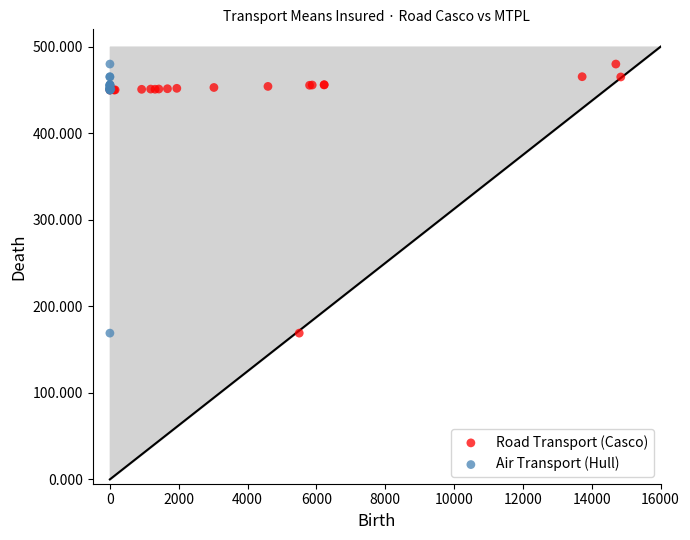

What are all the series names shown in the legend?

Road Transport (Casco), Air Transport (Hull)